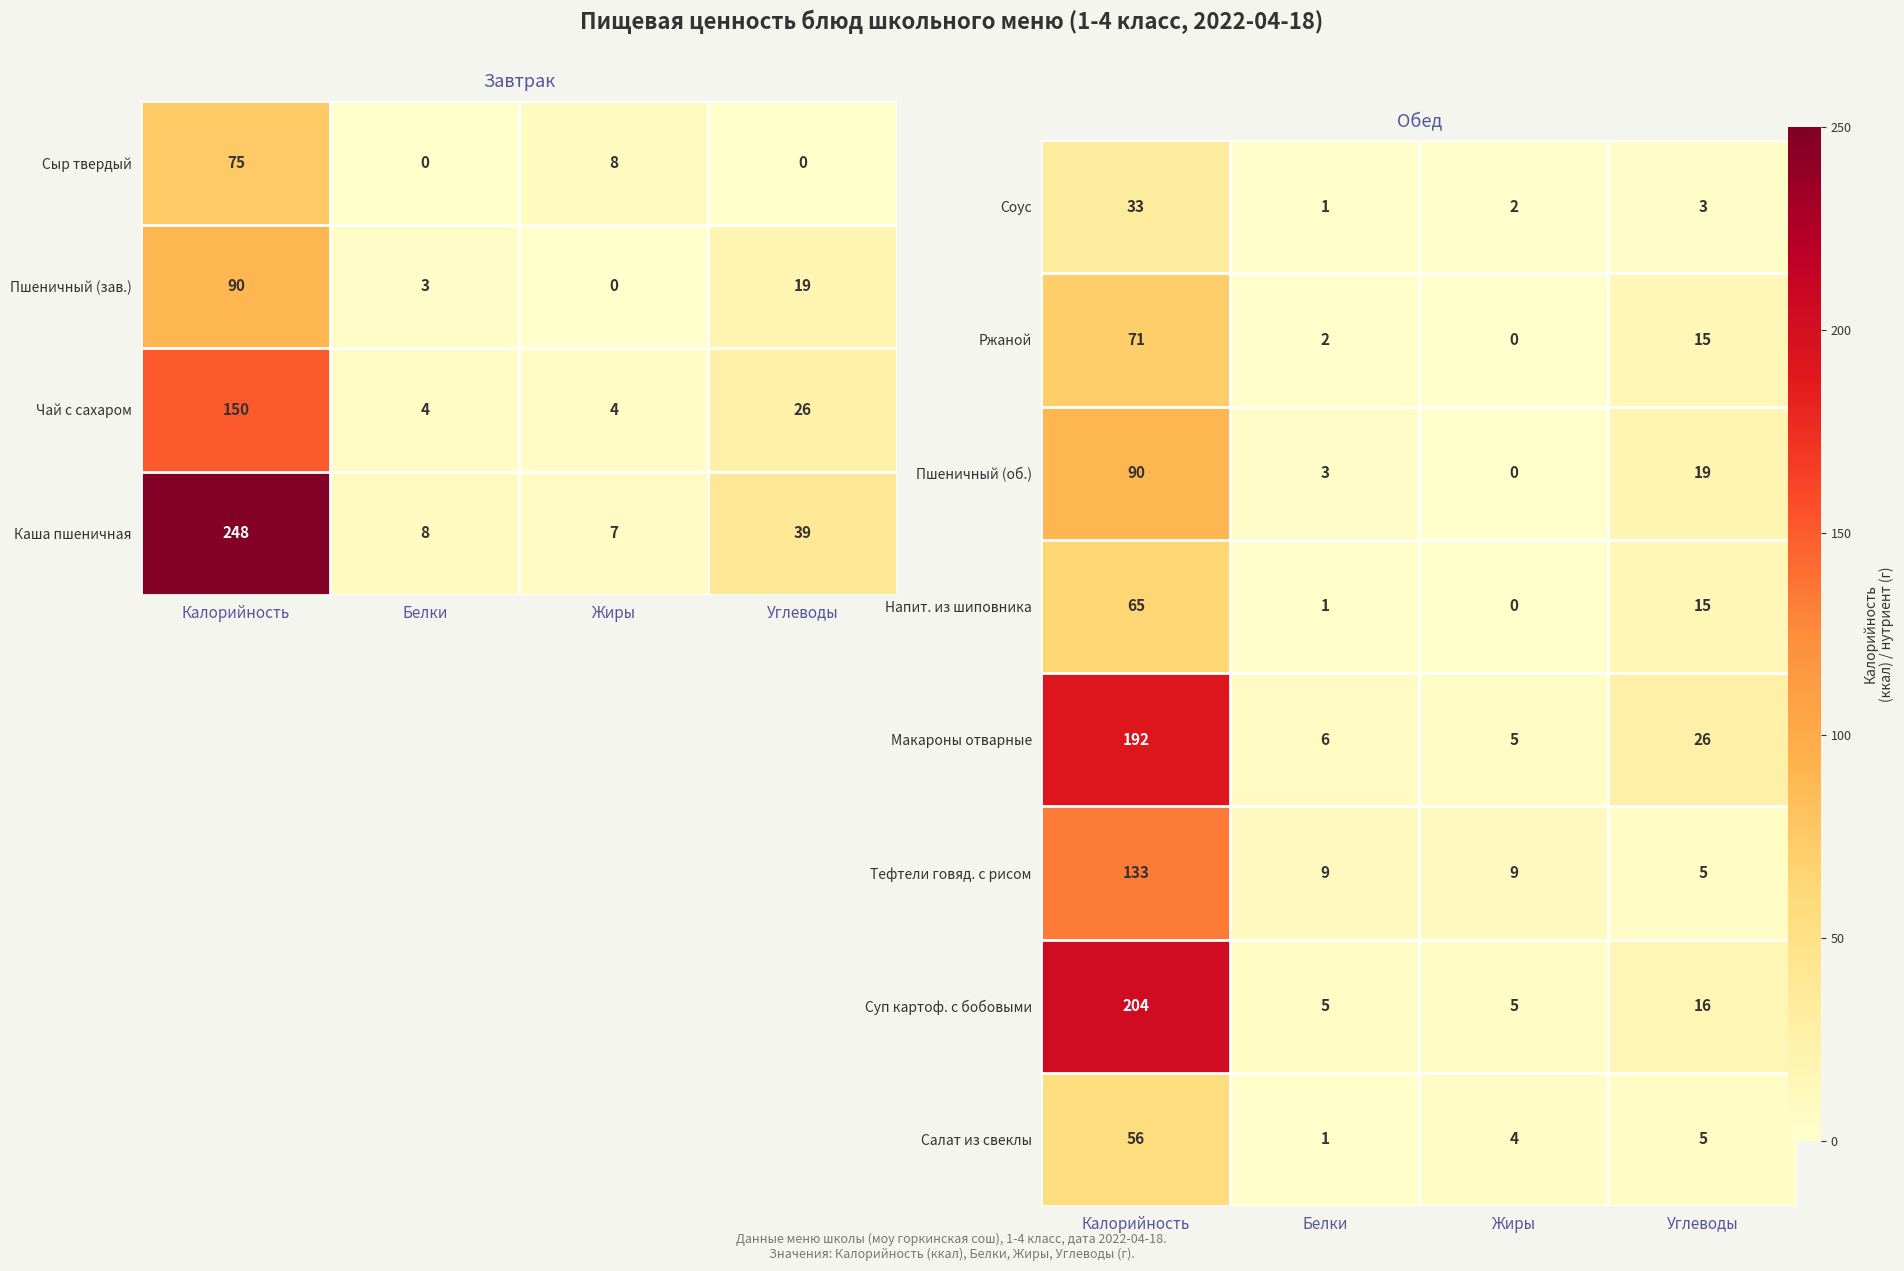

The value of Каша пшеничная at Углеводы is 68. True or false?

False